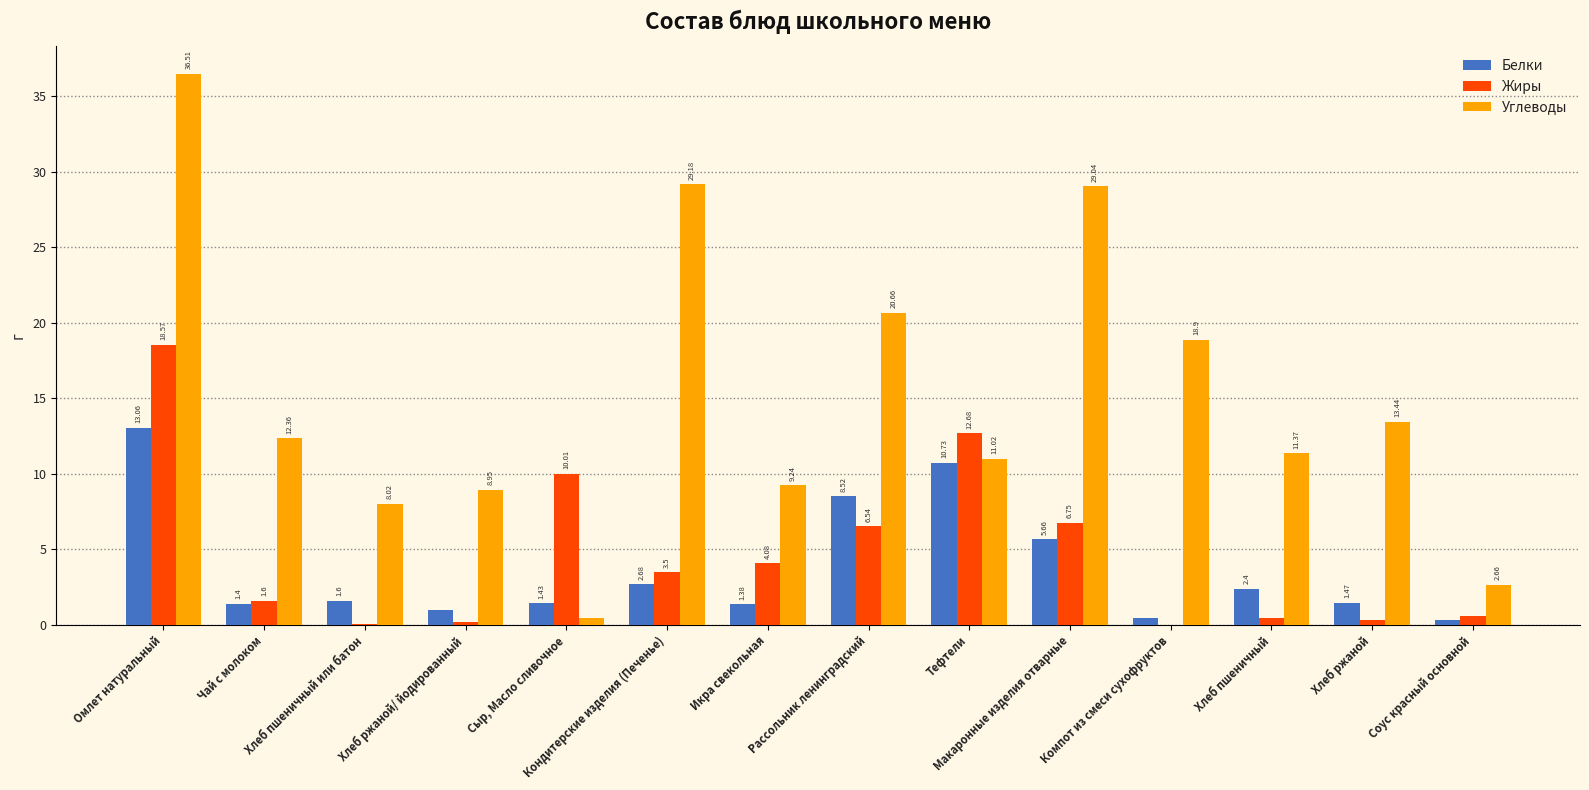

What is the sum of all Углеводы values?

211.8